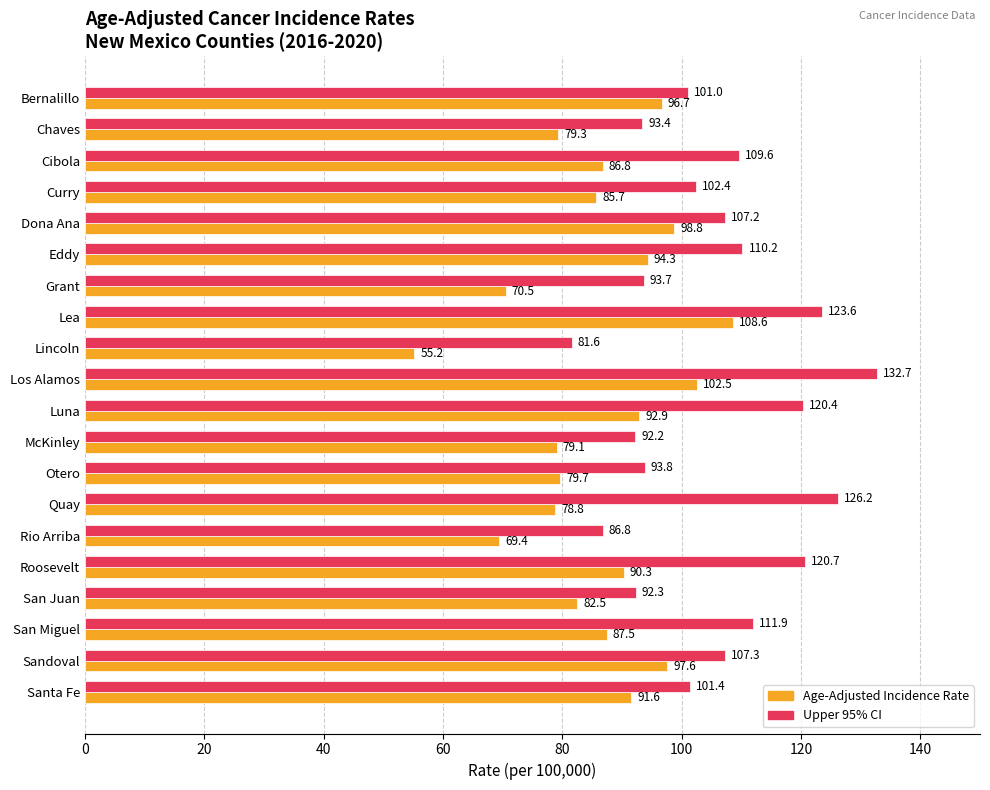

At which category is the sum across all series the highest?

Los Alamos